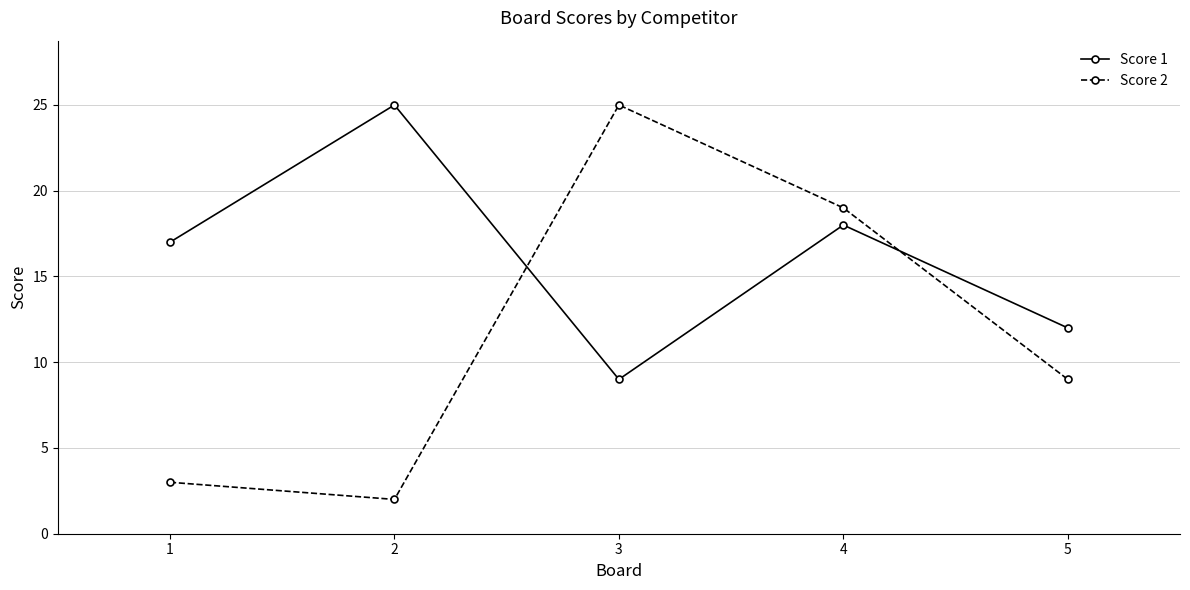

Is the value of Score 1 at 4 greater than the value of Score 2 at 3?

No